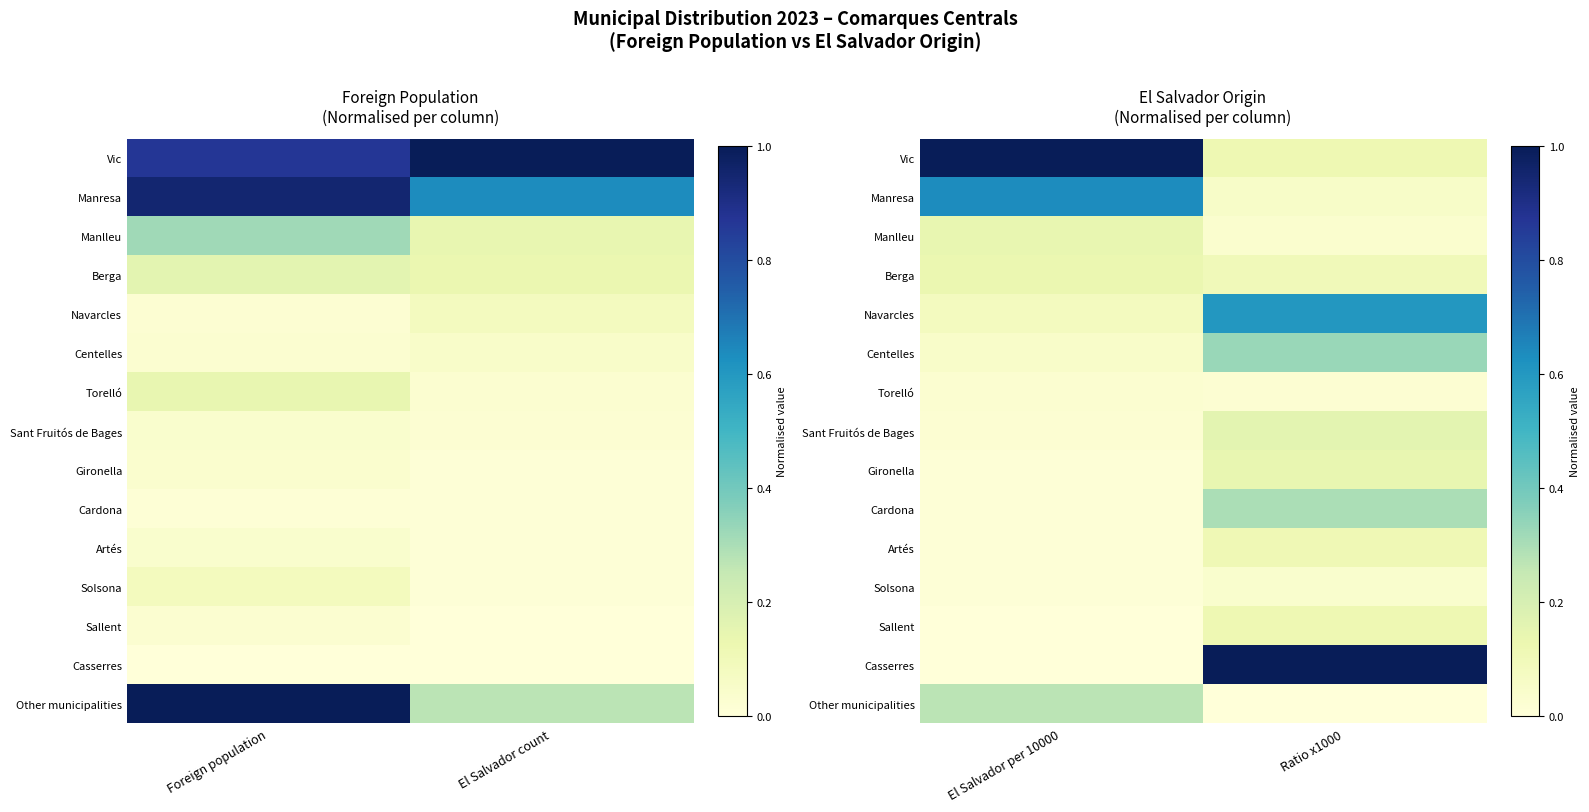

How many series are shown in this chart?

15